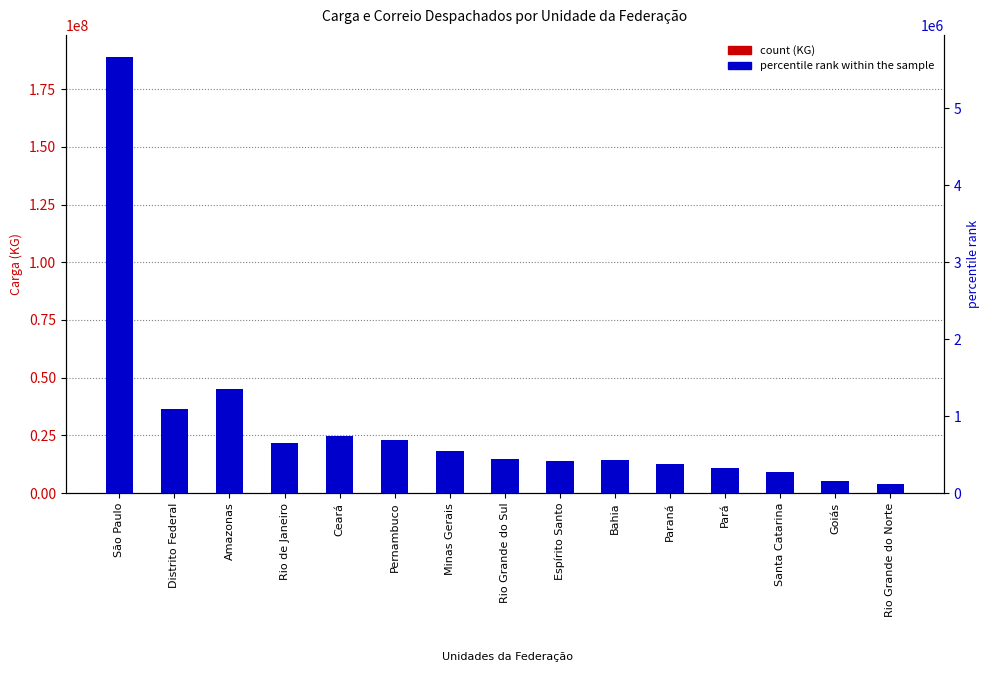

What is the spread (max minus min) of values at Paraná?

12353991.8